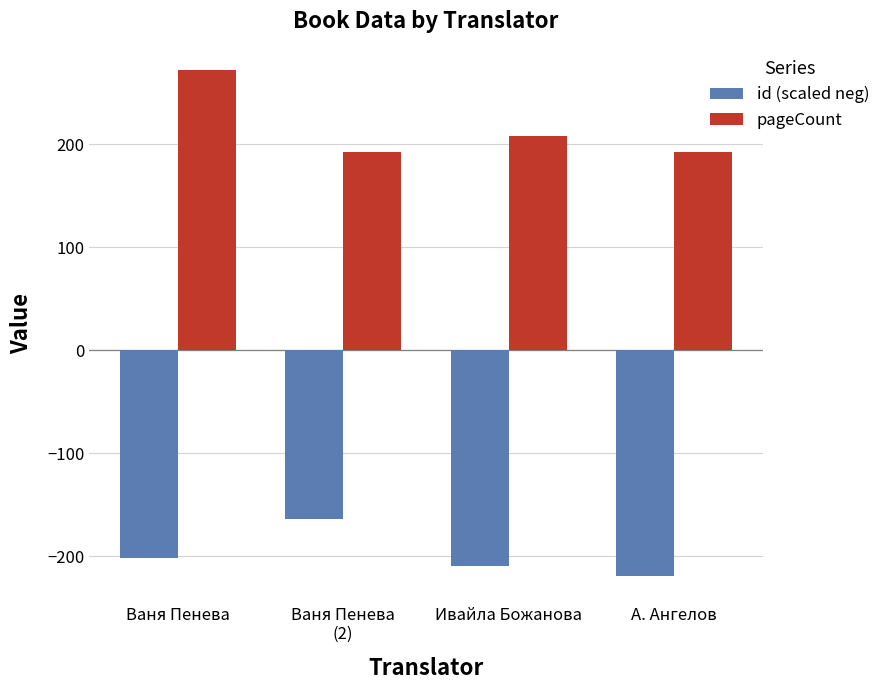

Reading right to left, extract all data points from this chart.

id (scaled neg): А. Ангелов=-219.7	Ивайла Божанова=-209.2	Ваня Пенева
(2)=-164.3	Ваня Пенева=-201.7
pageCount: А. Ангелов=192.0	Ивайла Божанова=208.0	Ваня Пенева
(2)=192.0	Ваня Пенева=272.0